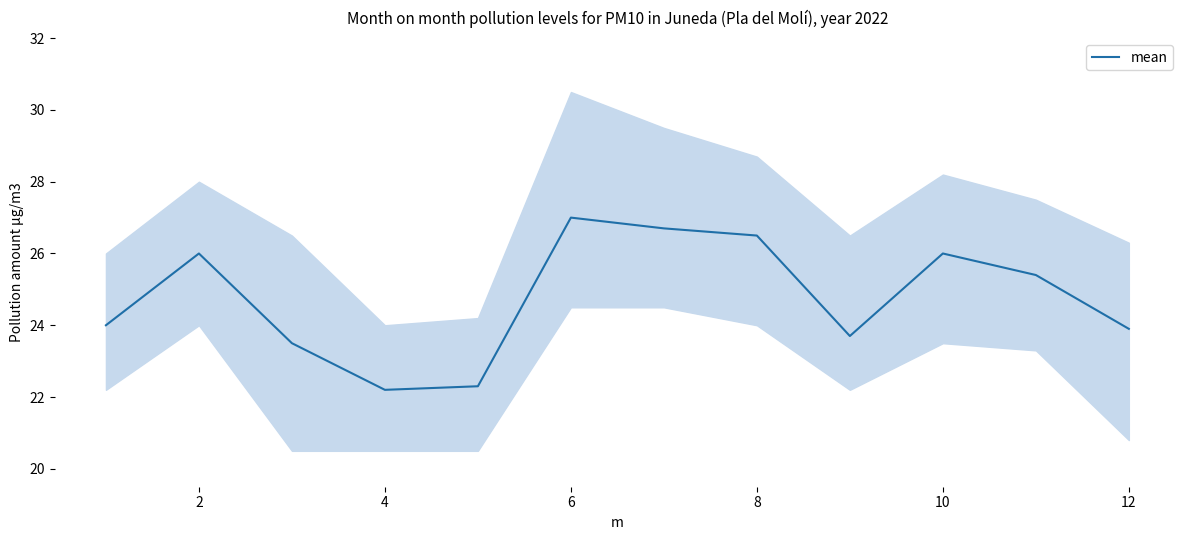

How many points are lower than both their immediate neighbors (excluding endpoints)?

2